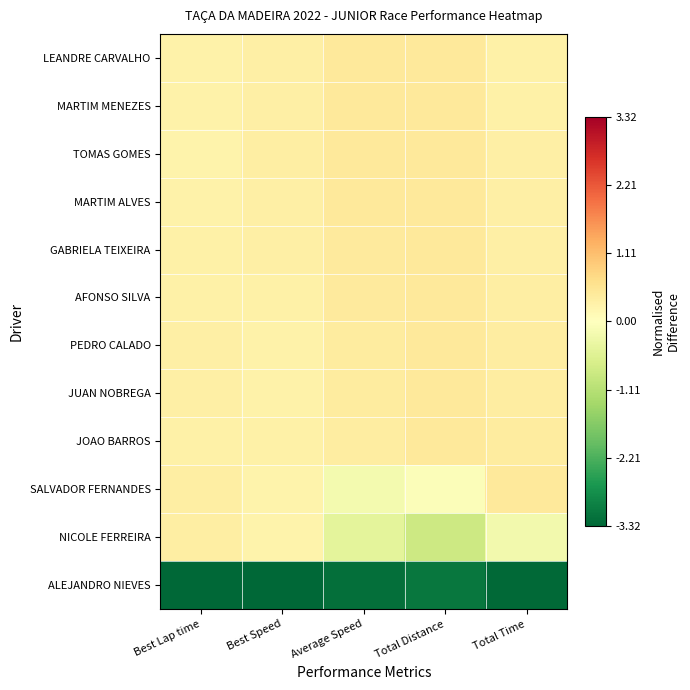

Which series has the largest range (max minus min)?

NICOLE FERREIRA